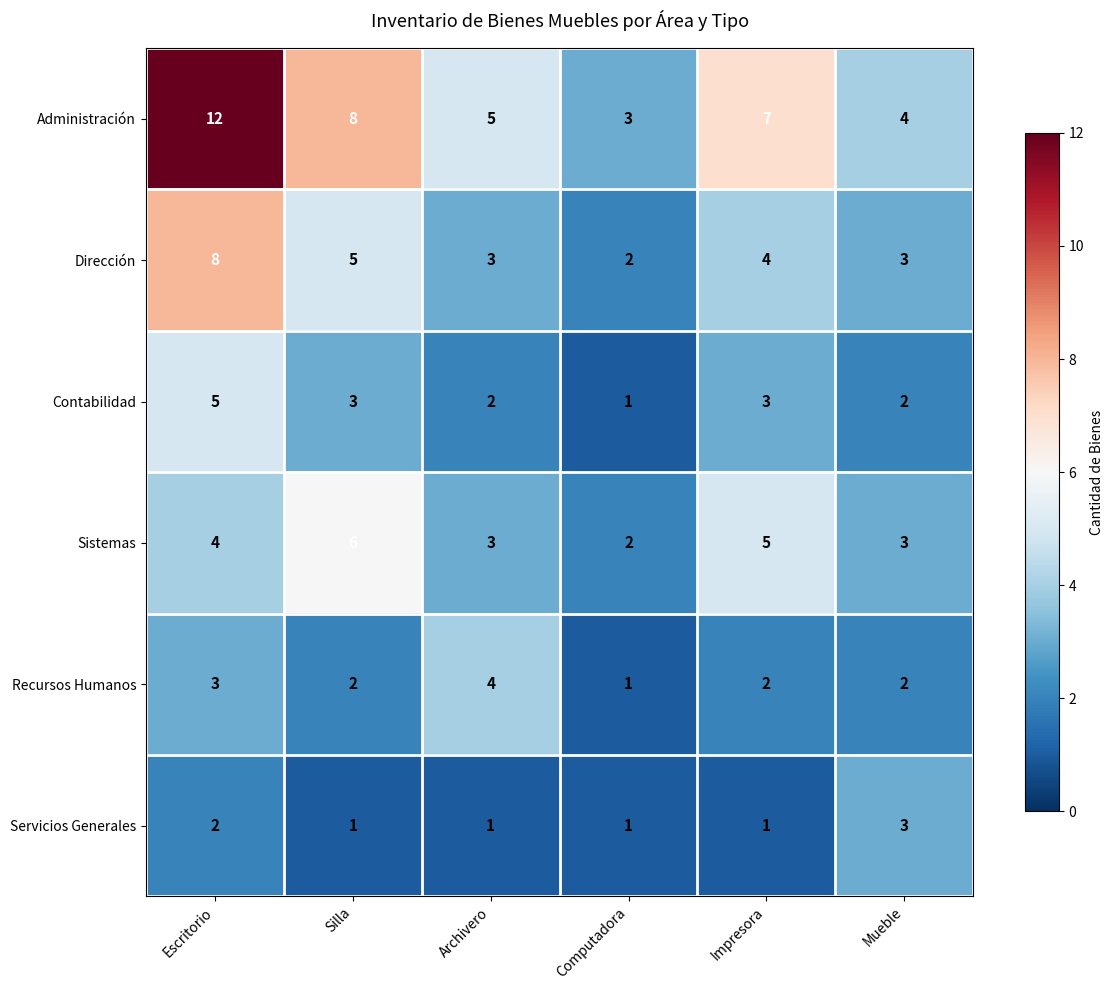

Count the number of data series in this chart.

6